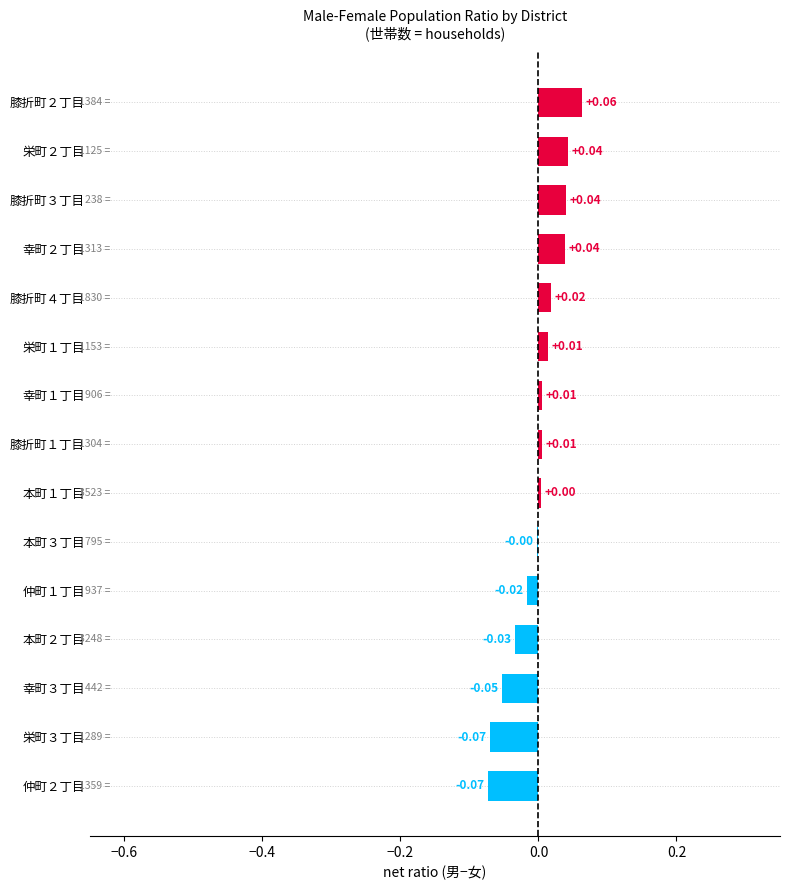

Are the bars horizontal?

Yes